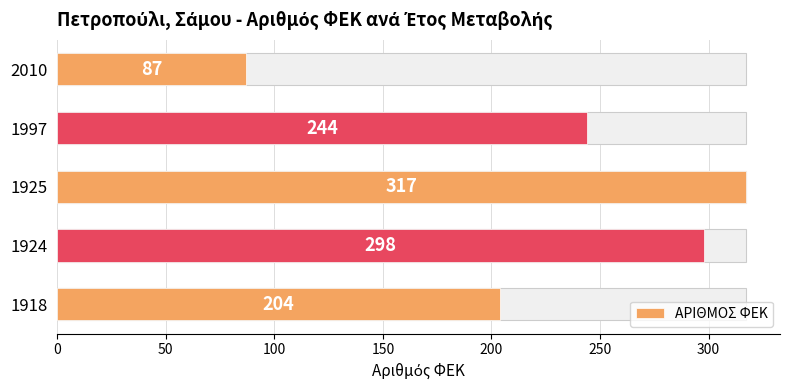

What is the sum of the values at 1918 and 1925?

521